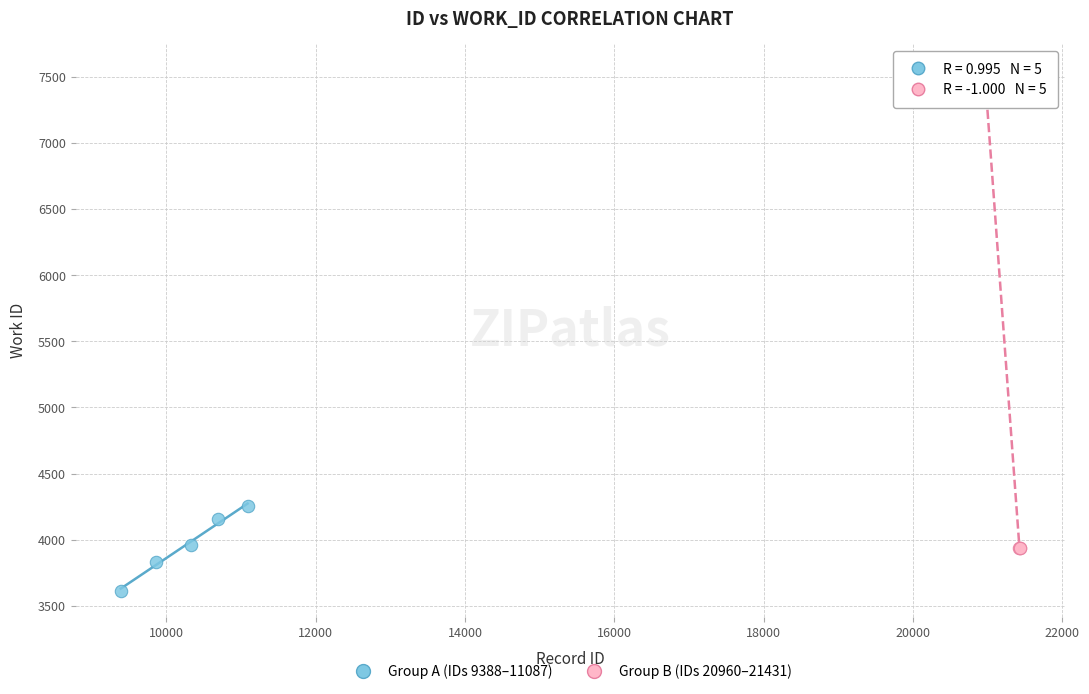

Which series has the largest Y range (max minus min)?

Group B (IDs 20960–21431)